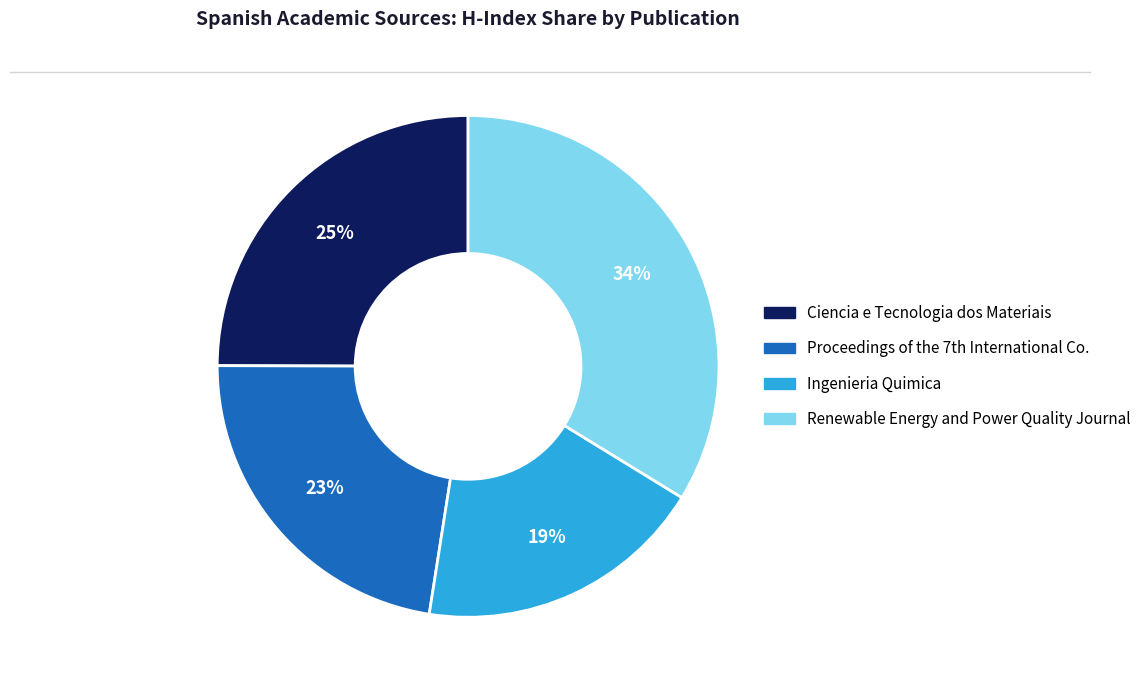

To the nearest percent, what is the average slice percentage?

25%